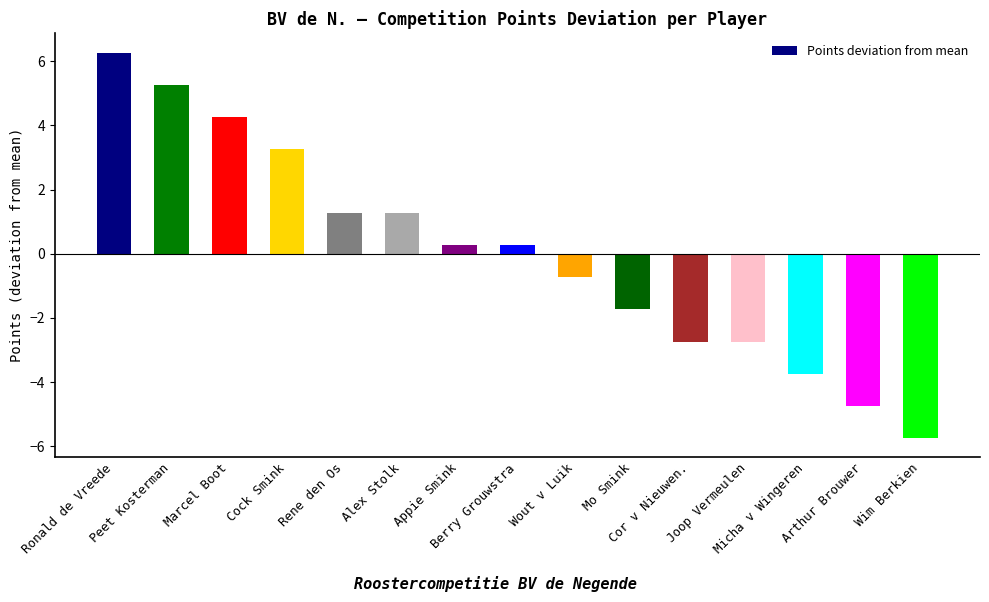

What is the sum of the values at Wim Berkien and Rene den Os?

-4.5